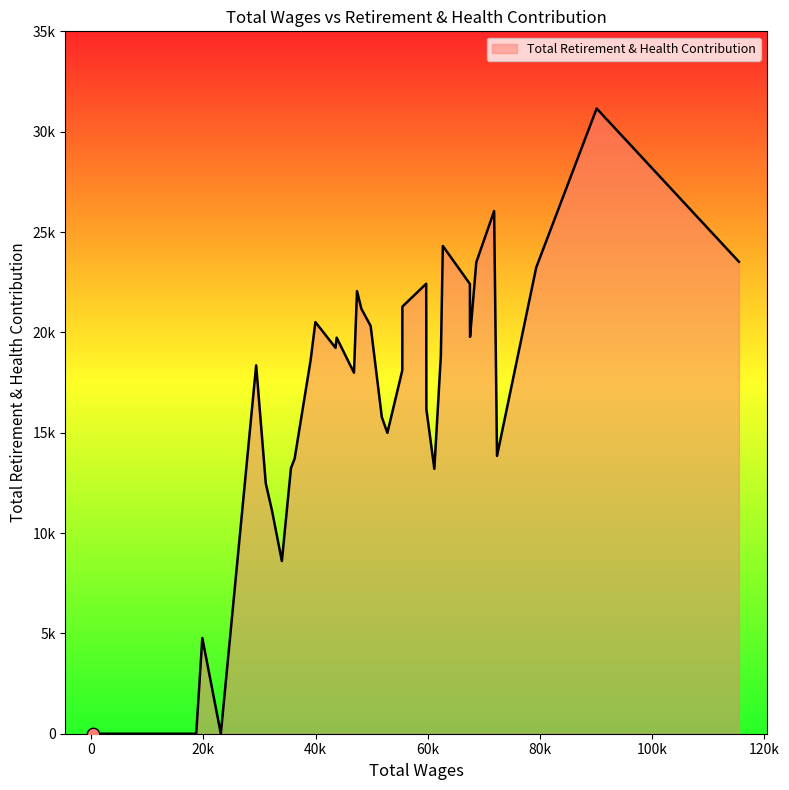

What is the change in value from 43763.0 to 400.0?

-19736